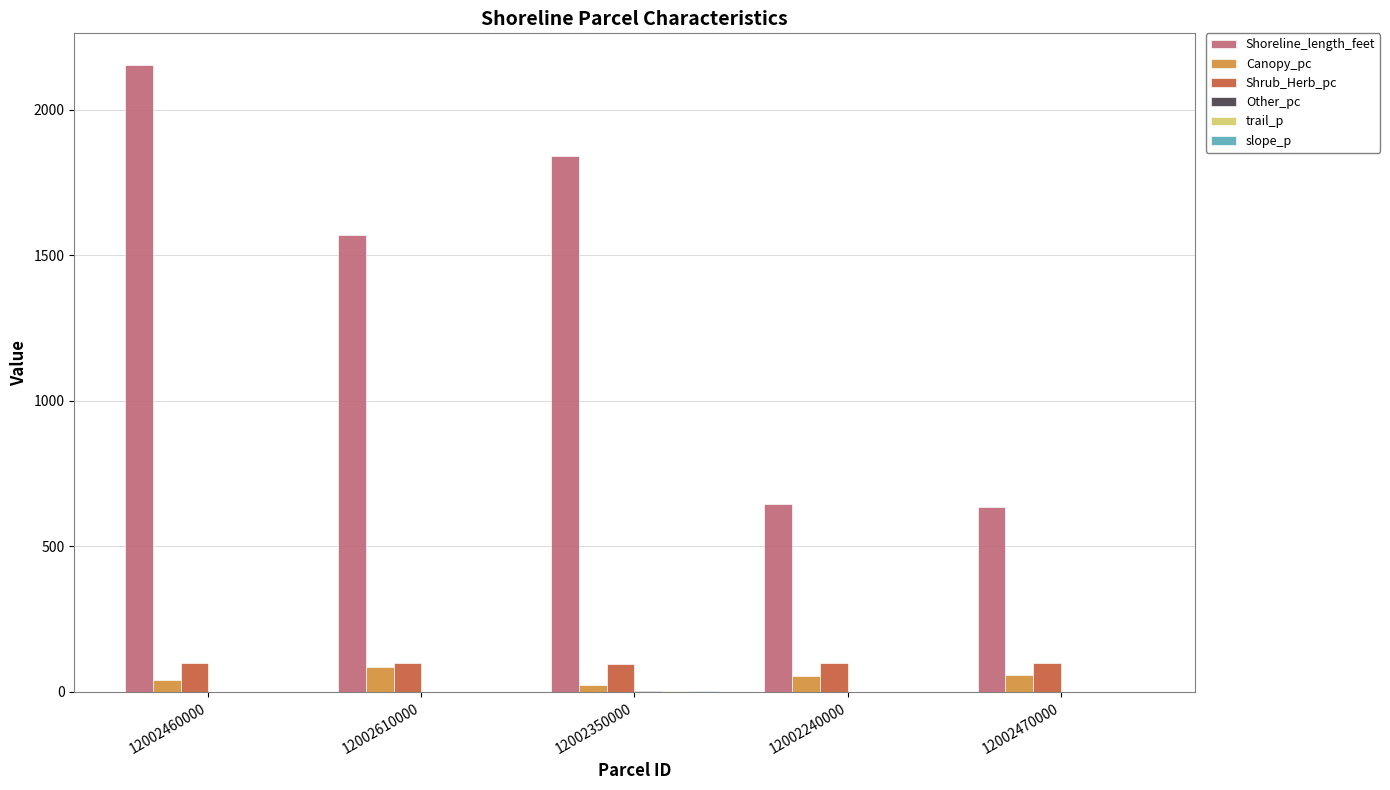

What is the greatest value displayed?

2154.8